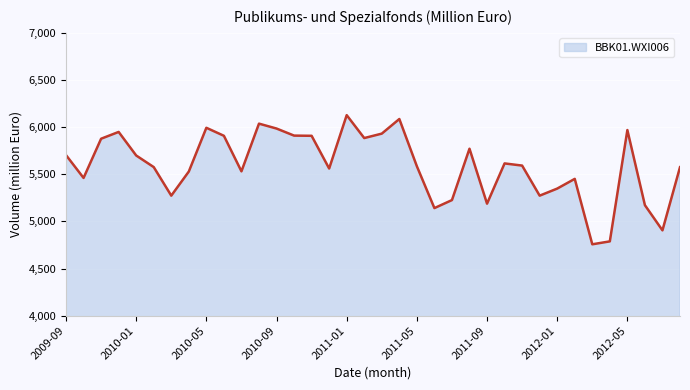

What is the greatest value displayed?

6127